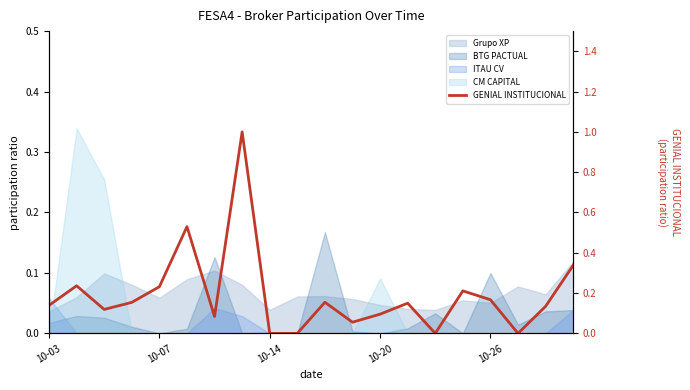

How many categories are shown in the chart?

20